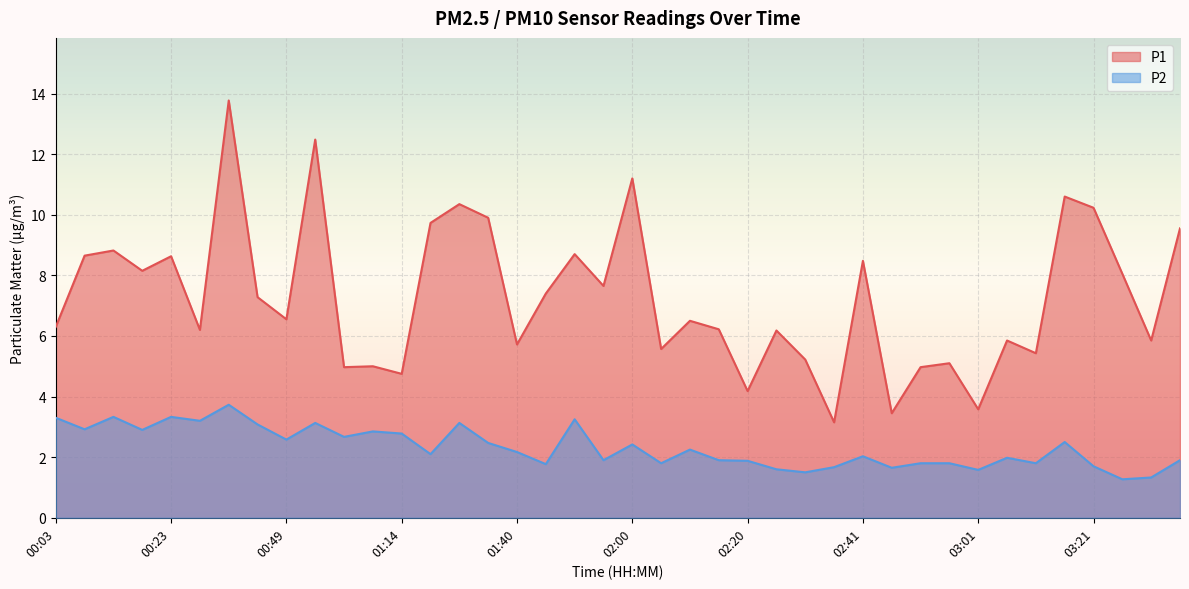

Reading right to left, list all the values displayed in this chart.

P1: 9.6	5.8	8.1	10.2	10.6	5.4	5.8	3.6	5.1	5.0	3.5	8.5	3.1	5.2	6.2	4.2	6.2	6.5	5.6	11.2	7.7	8.7	7.4	5.7	9.9	10.3	9.7	4.8	5.0	5.0	12.5	6.5	7.3	13.8	6.2	8.6	8.2	8.8	8.7	6.3
P2: 1.9	1.3	1.3	1.7	2.5	1.8	2.0	1.6	1.8	1.8	1.6	2.0	1.7	1.5	1.6	1.9	1.9	2.2	1.8	2.4	1.9	3.2	1.8	2.2	2.5	3.1	2.1	2.8	2.9	2.7	3.1	2.6	3.1	3.7	3.2	3.3	2.9	3.3	2.9	3.3